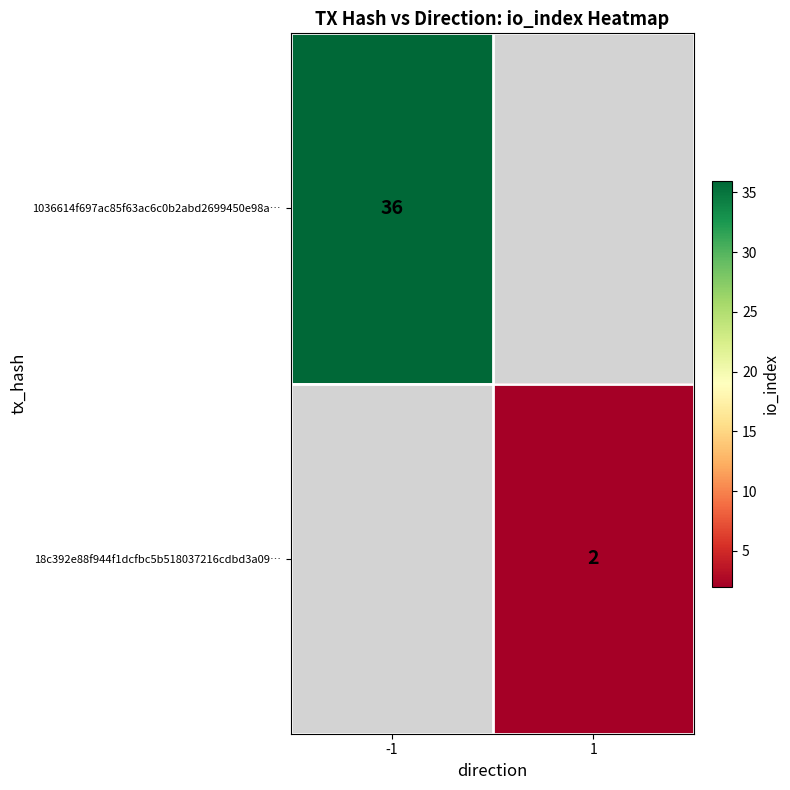

At how many categories does at least one series exceed 32?

1